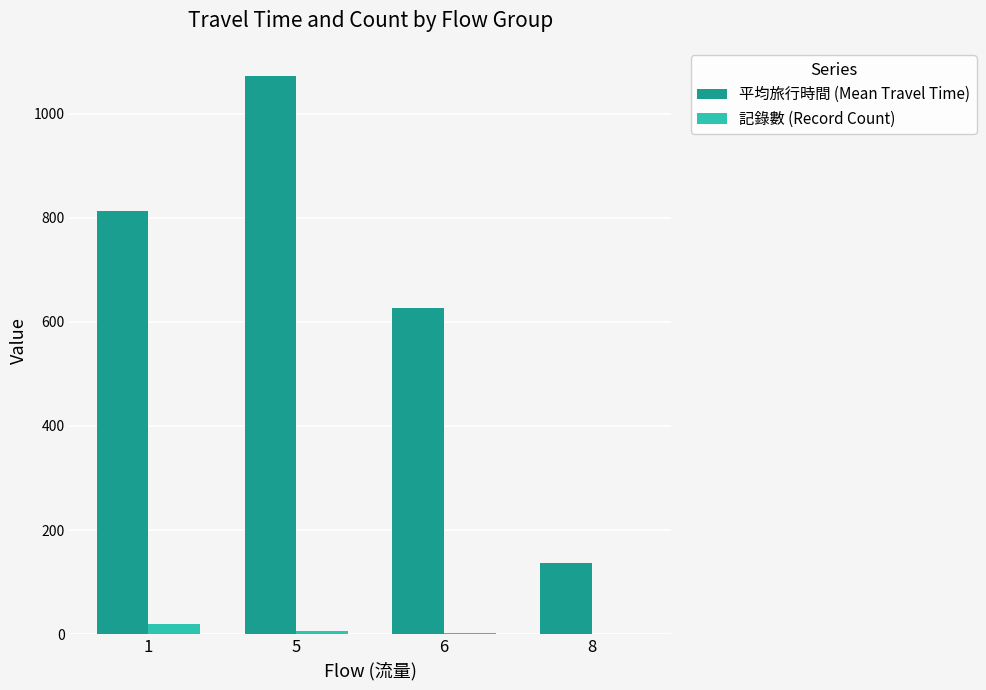

How many distinct data groups are displayed?

2